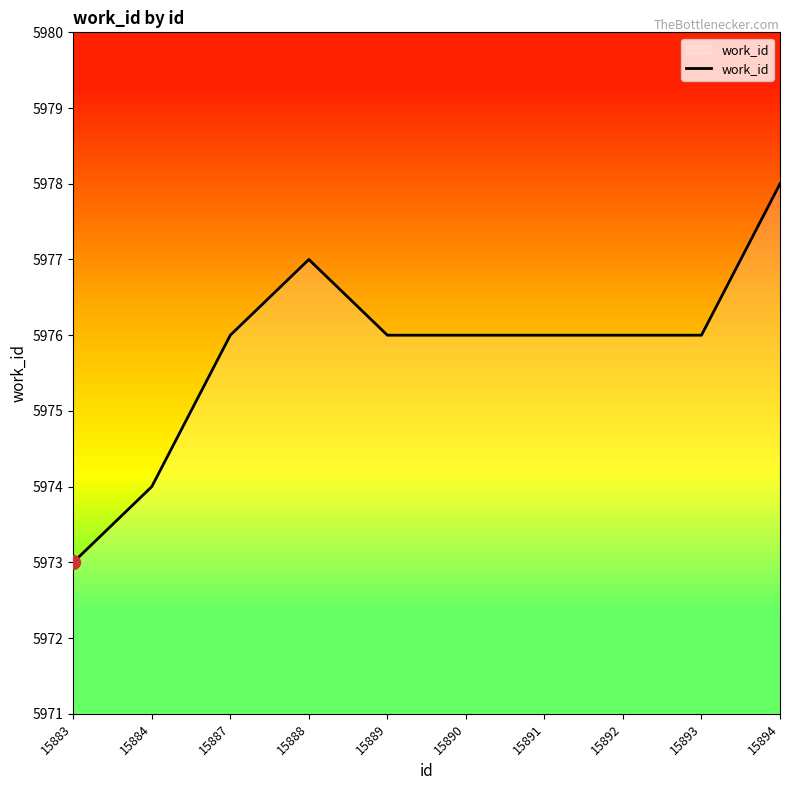

What is the difference between the maximum and minimum values?

5